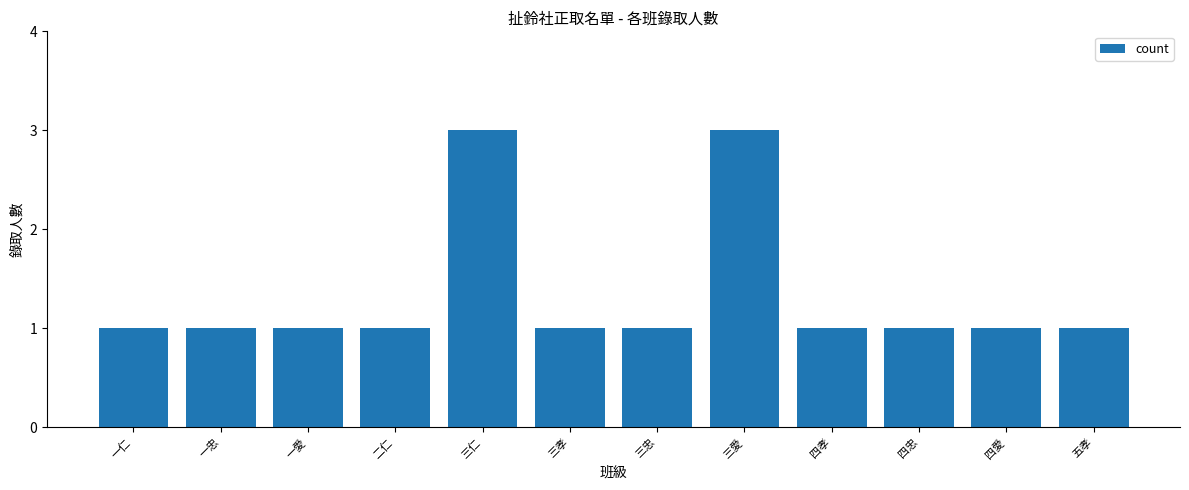

What is the label of the 4th bar from the right?

四孝